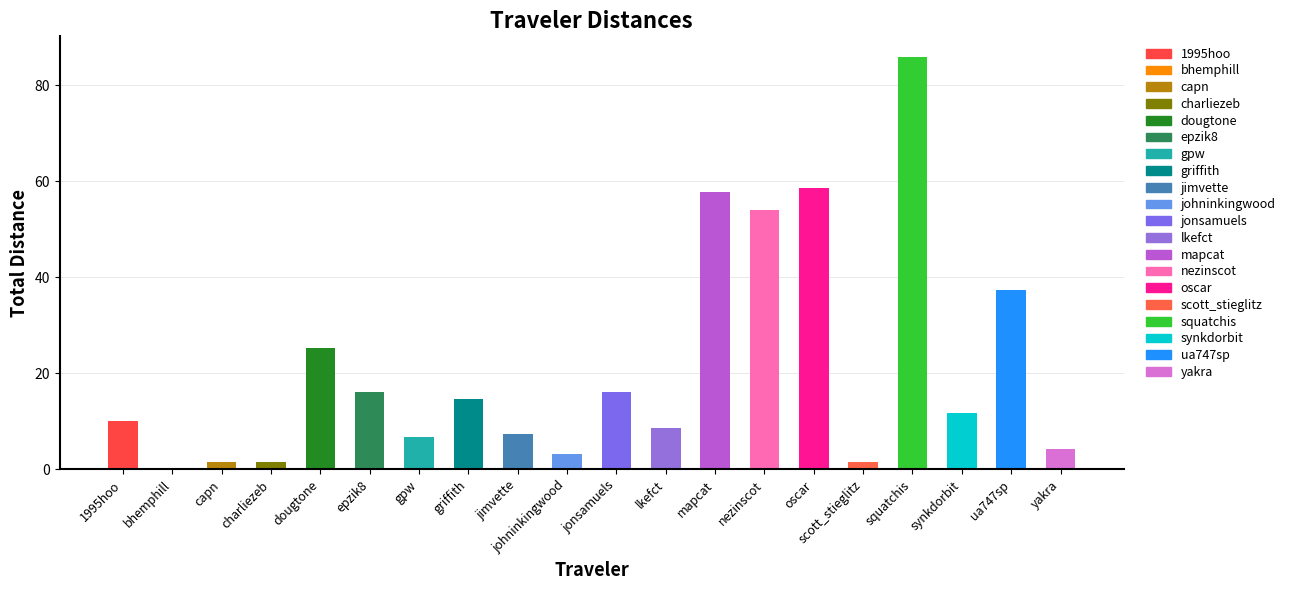

Rank the categories by value from highest to lowest.

squatchis, oscar, mapcat, nezinscot, ua747sp, dougtone, epzik8, jonsamuels, griffith, synkdorbit, 1995hoo, lkefct, jimvette, gpw, yakra, johninkingwood, capn, charliezeb, scott_stieglitz, bhemphill